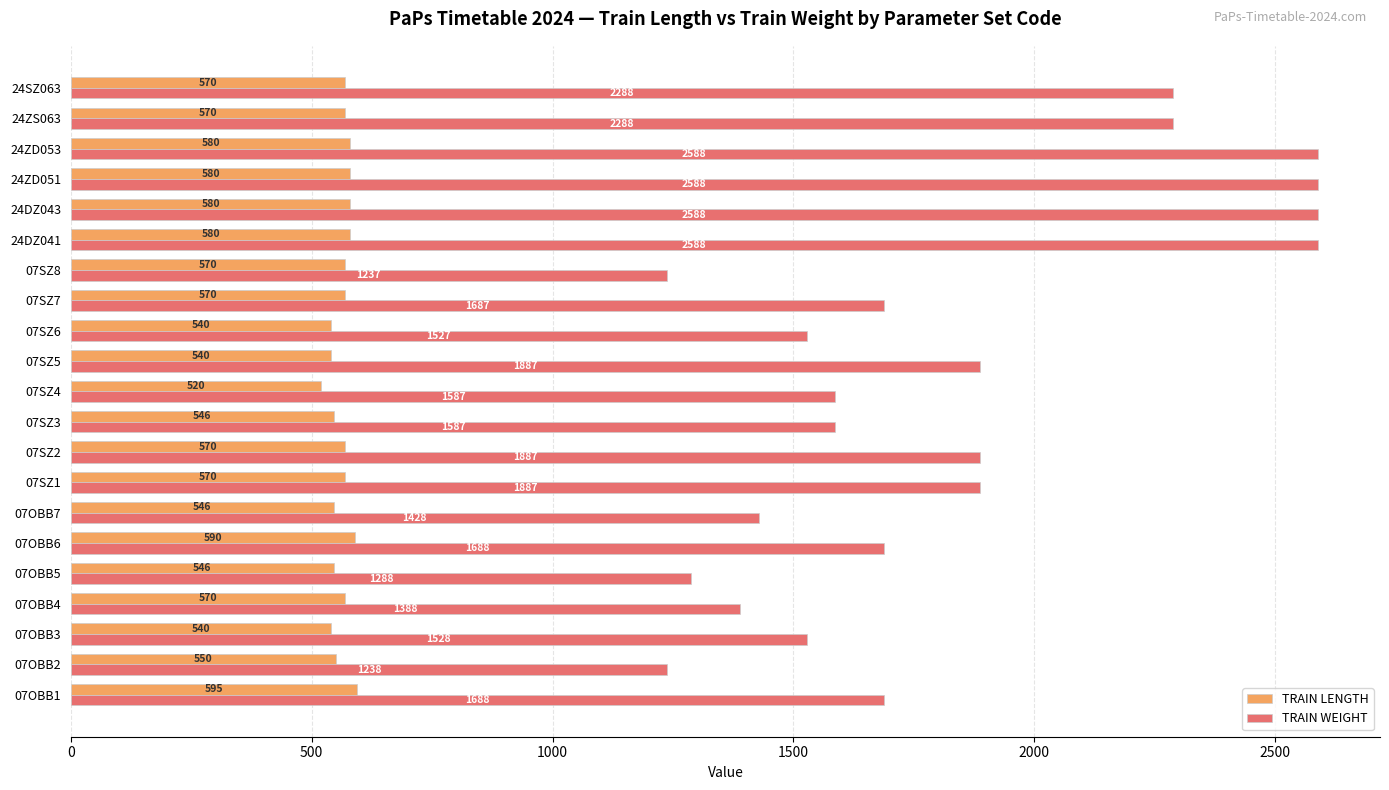

The value of TRAIN LENGTH at 07OBB1 is 776. True or false?

False